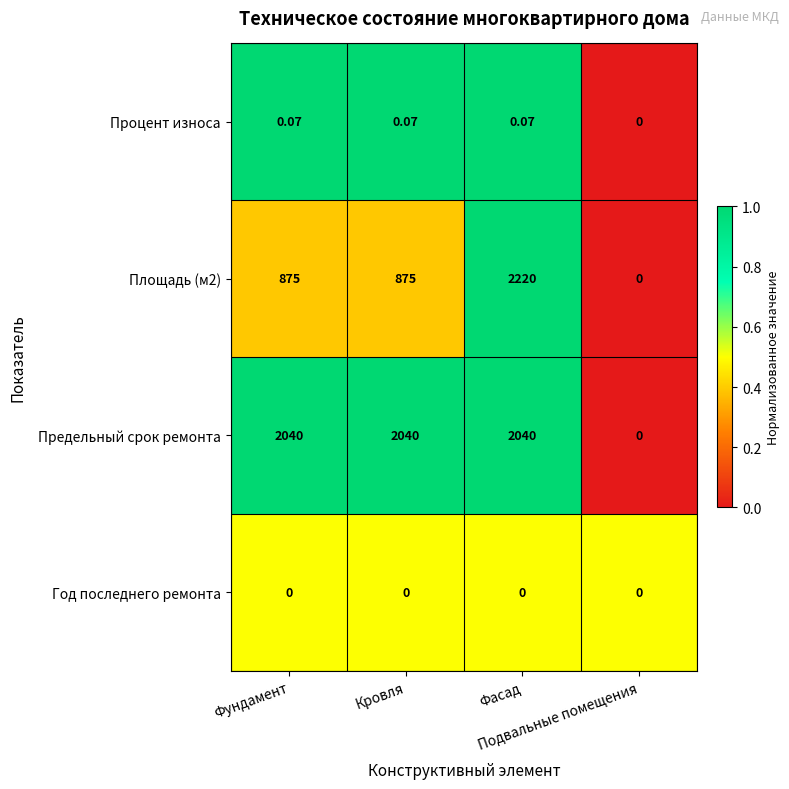

Which series has the largest range (max minus min)?

Площадь (м2)